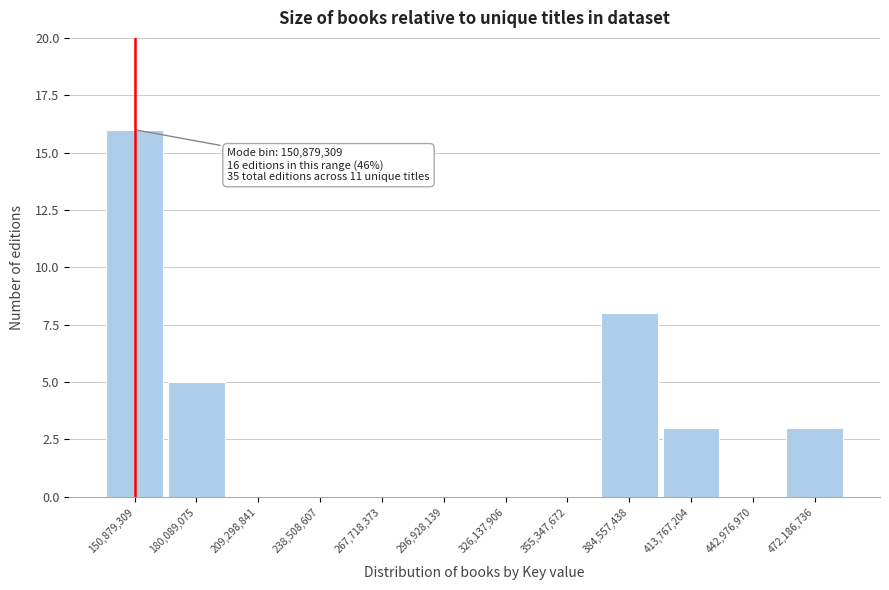

Reading right to left, transcribe all the data shown in this chart.

472,186,736=3	442,976,970=0	413,767,204=3	384,557,438=8	355,347,672=0	326,137,906=0	296,928,139=0	267,718,373=0	238,508,607=0	209,298,841=0	180,089,075=5	150,879,309=16